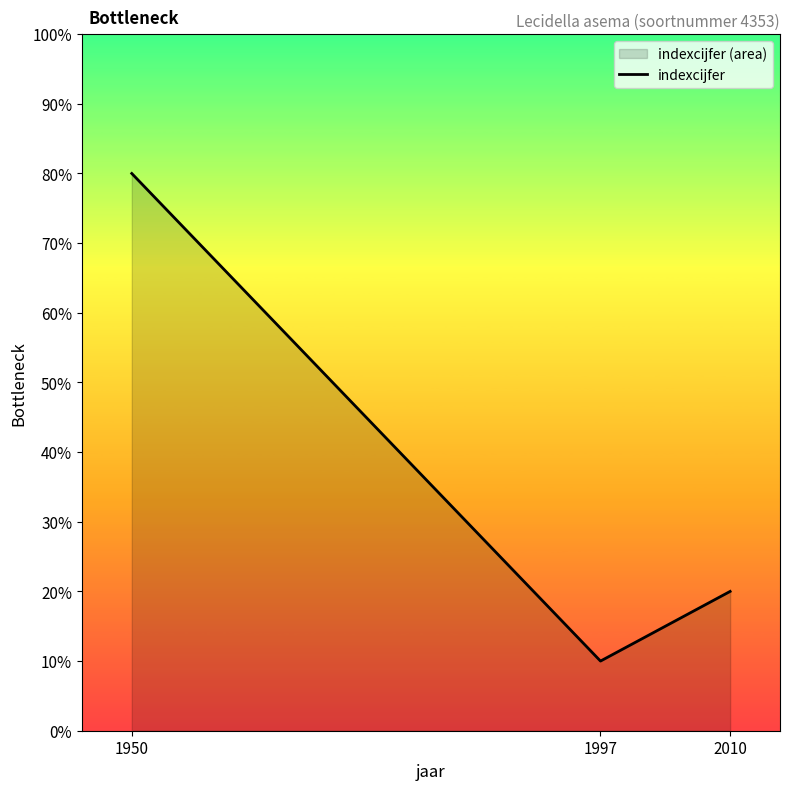

Does the chart have visible grid lines?

No